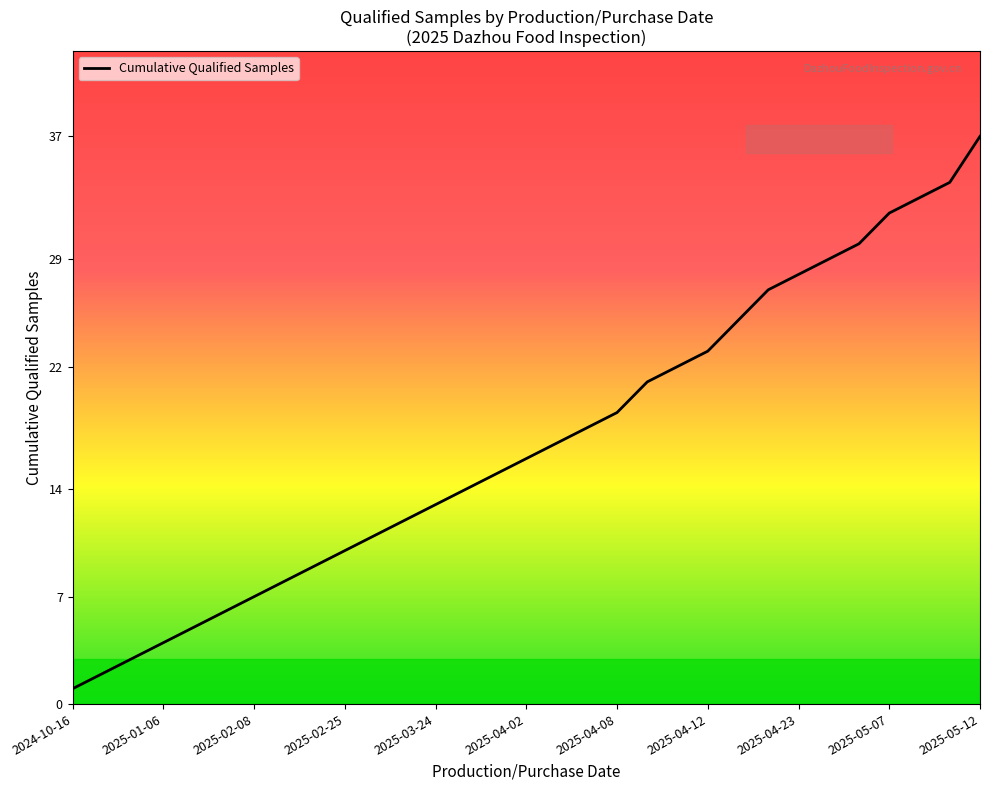

What is the maximum value shown in the chart?

37